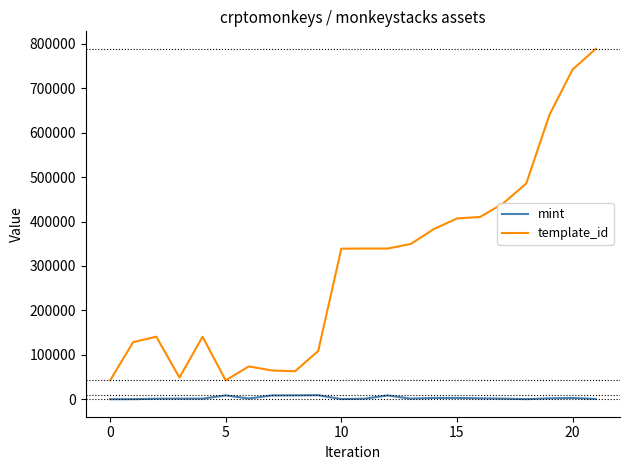

True or false: mint and template_id cross at least once.

False